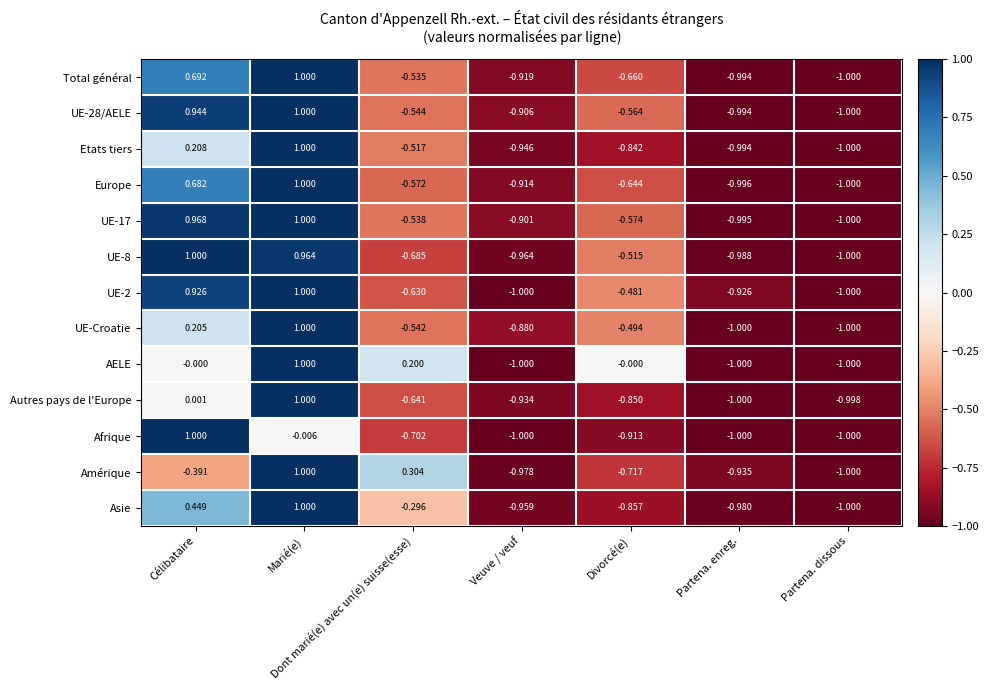

List the labels in order of UE-17 value, smallest first.

Partena. dissous, Partena. enreg., Veuve / veuf, Divorcé(e), Dont marié(e) avec un(e) suisse(esse), Célibataire, Marié(e)